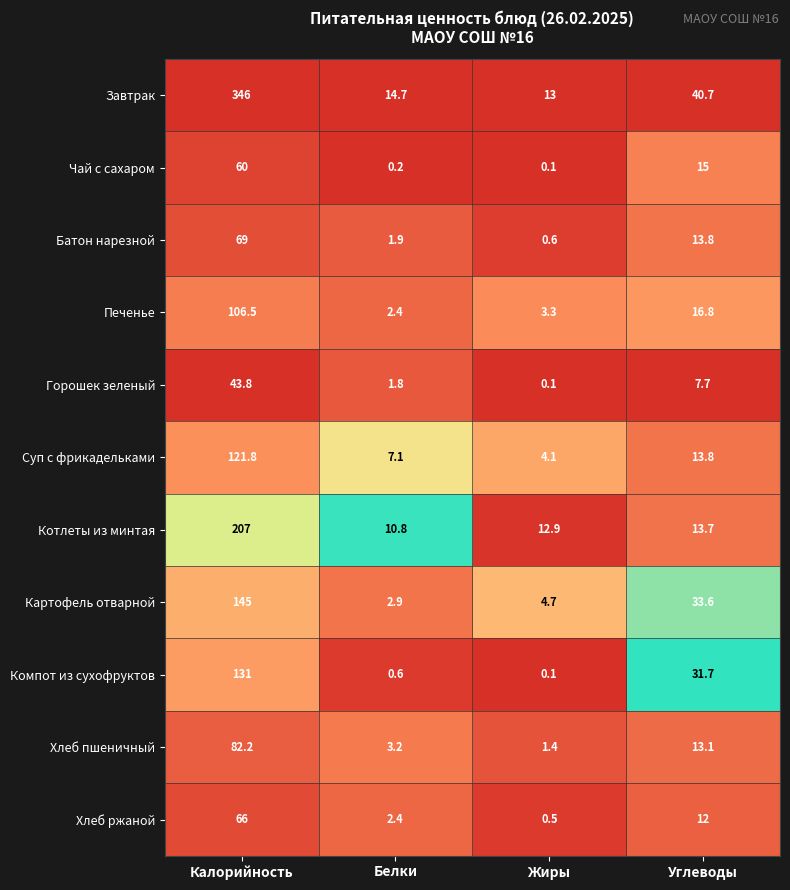

What value does the Компот из сухофруктов series have at Углеводы?

31.7